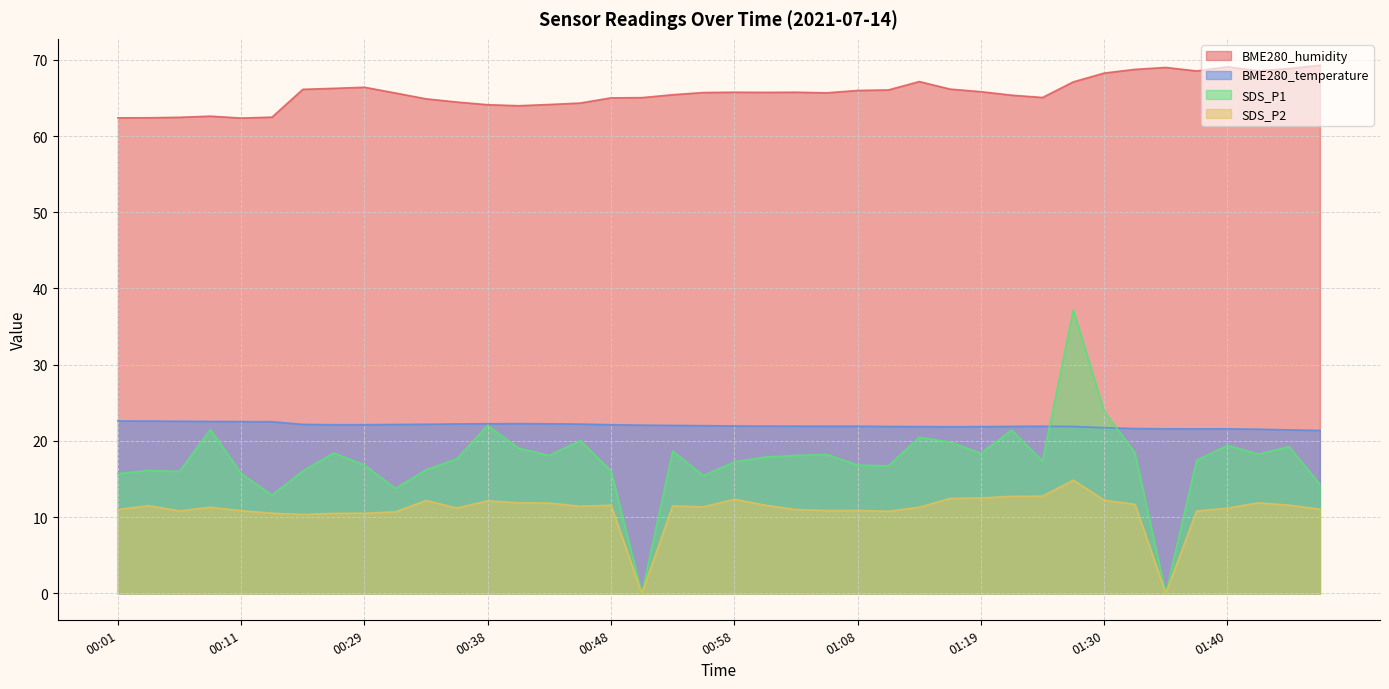

Which category has the lowest value across all series?

00:51